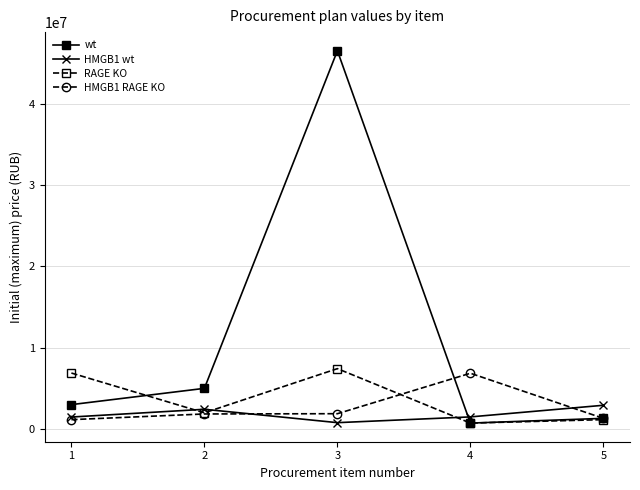

Which series has the largest range (max minus min)?

wt